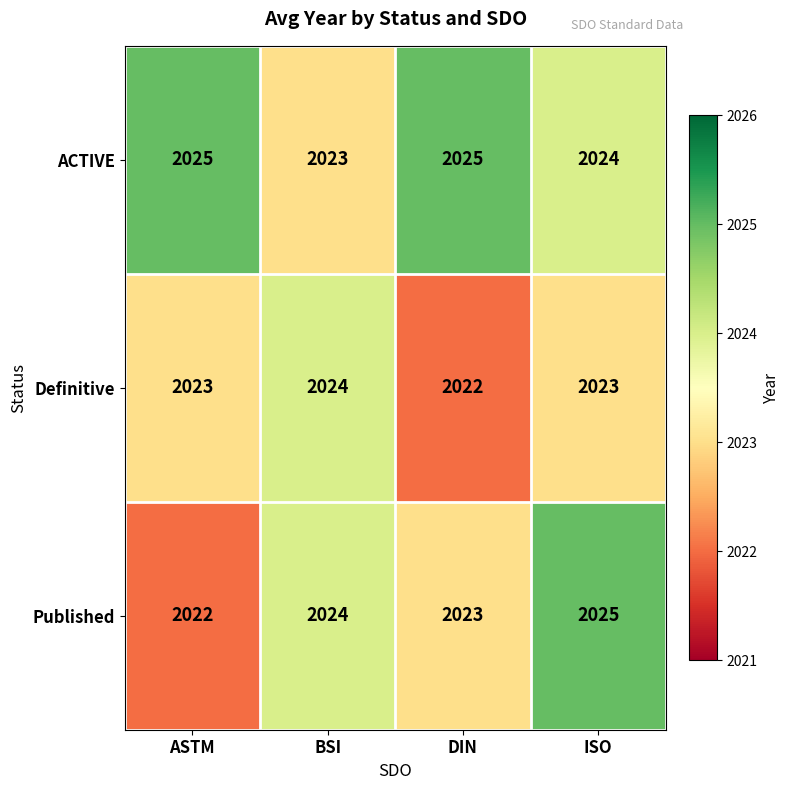

What is the smallest value displayed?

2022